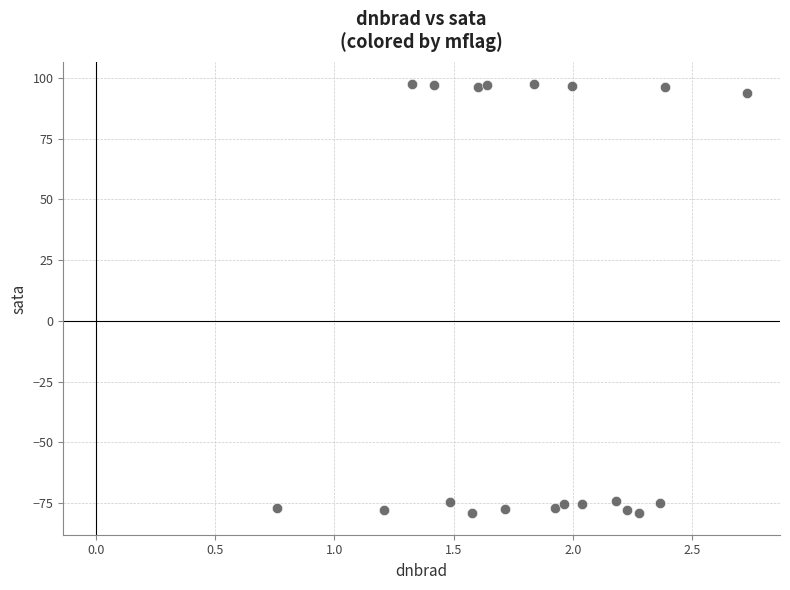

What is the range of Y values (max minus min)?

176.9